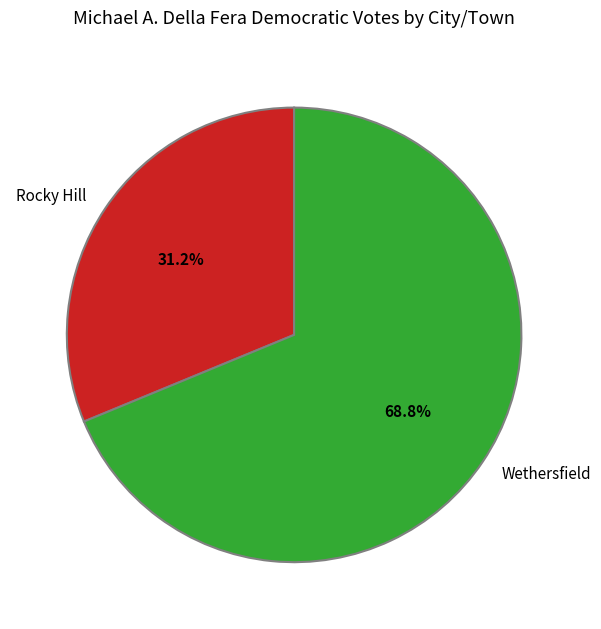

Rank the categories by value from highest to lowest.

Wethersfield, Rocky Hill